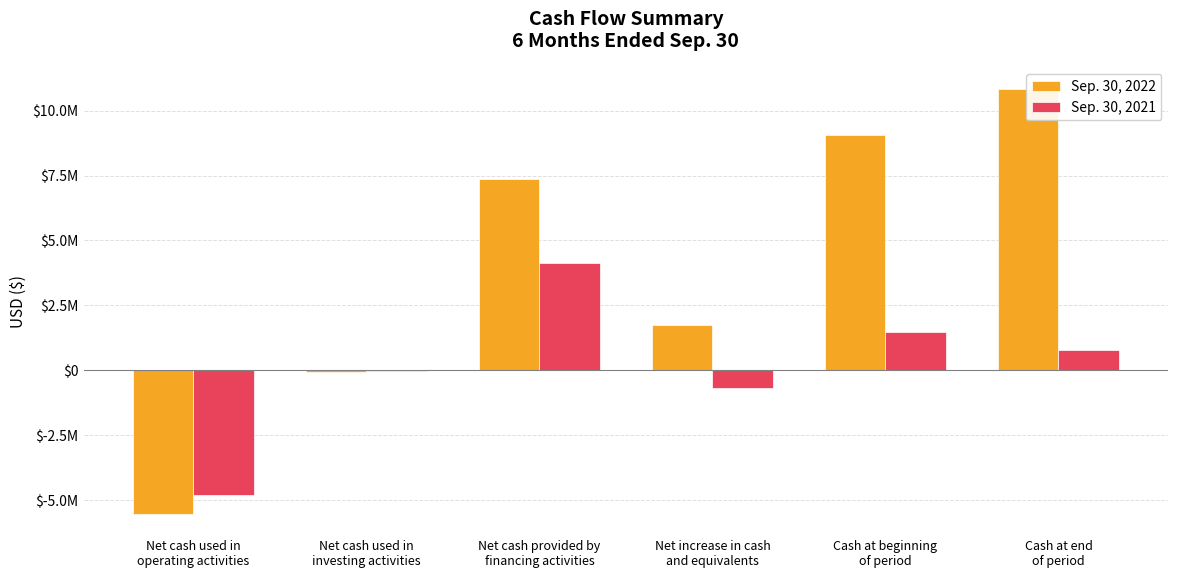

What is the approximate value of Sep. 30, 2022 at Net cash provided by
financing activities, to the nearest 50?

7372350